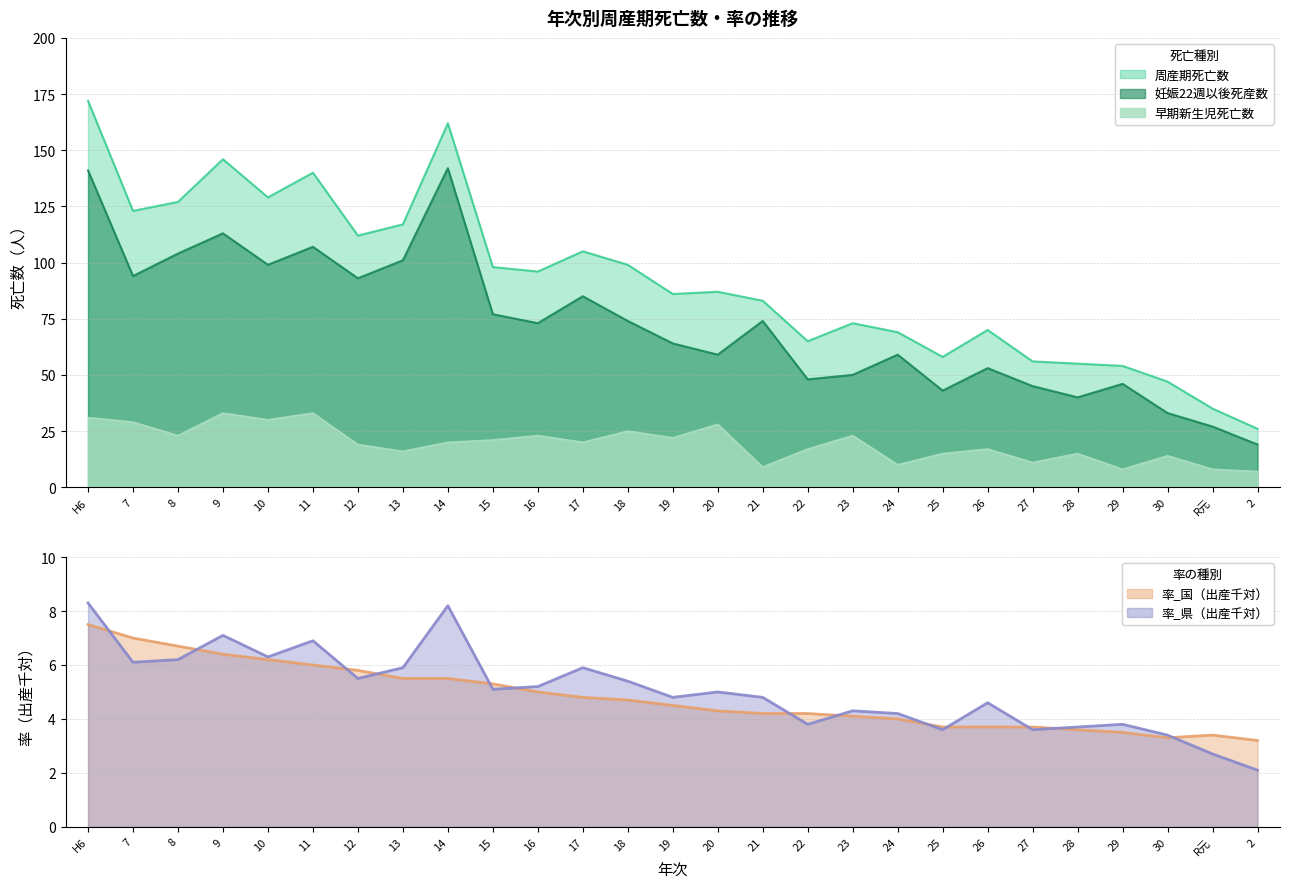

Reading left to right, transcribe all the data shown in this chart.

周産期死亡数: H6=172.0	7=123.0	8=127.0	9=146.0	10=129.0	11=140.0	12=112.0	13=117.0	14=162.0	15=98.0	16=96.0	17=105.0	18=99.0	19=86.0	20=87.0	21=83.0	22=65.0	23=73.0	24=69.0	25=58.0	26=70.0	27=56.0	28=55.0	29=54.0	30=47.0	R元=35.0	2=26.0
妊娠22週以後死産数: H6=141.0	7=94.0	8=104.0	9=113.0	10=99.0	11=107.0	12=93.0	13=101.0	14=142.0	15=77.0	16=73.0	17=85.0	18=74.0	19=64.0	20=59.0	21=74.0	22=48.0	23=50.0	24=59.0	25=43.0	26=53.0	27=45.0	28=40.0	29=46.0	30=33.0	R元=27.0	2=19.0
早期新生児死亡数: H6=31.0	7=29.0	8=23.0	9=33.0	10=30.0	11=33.0	12=19.0	13=16.0	14=20.0	15=21.0	16=23.0	17=20.0	18=25.0	19=22.0	20=28.0	21=9.0	22=17.0	23=23.0	24=10.0	25=15.0	26=17.0	27=11.0	28=15.0	29=8.0	30=14.0	R元=8.0	2=7.0
率_国（出産千対）: H6=7.5	7=7.0	8=6.7	9=6.4	10=6.2	11=6.0	12=5.8	13=5.5	14=5.5	15=5.3	16=5.0	17=4.8	18=4.7	19=4.5	20=4.3	21=4.2	22=4.2	23=4.1	24=4.0	25=3.7	26=3.7	27=3.7	28=3.6	29=3.5	30=3.3	R元=3.4	2=3.2
率_県（出産千対）: H6=8.3	7=6.1	8=6.2	9=7.1	10=6.3	11=6.9	12=5.5	13=5.9	14=8.2	15=5.1	16=5.2	17=5.9	18=5.4	19=4.8	20=5.0	21=4.8	22=3.8	23=4.3	24=4.2	25=3.6	26=4.6	27=3.6	28=3.7	29=3.8	30=3.4	R元=2.7	2=2.1